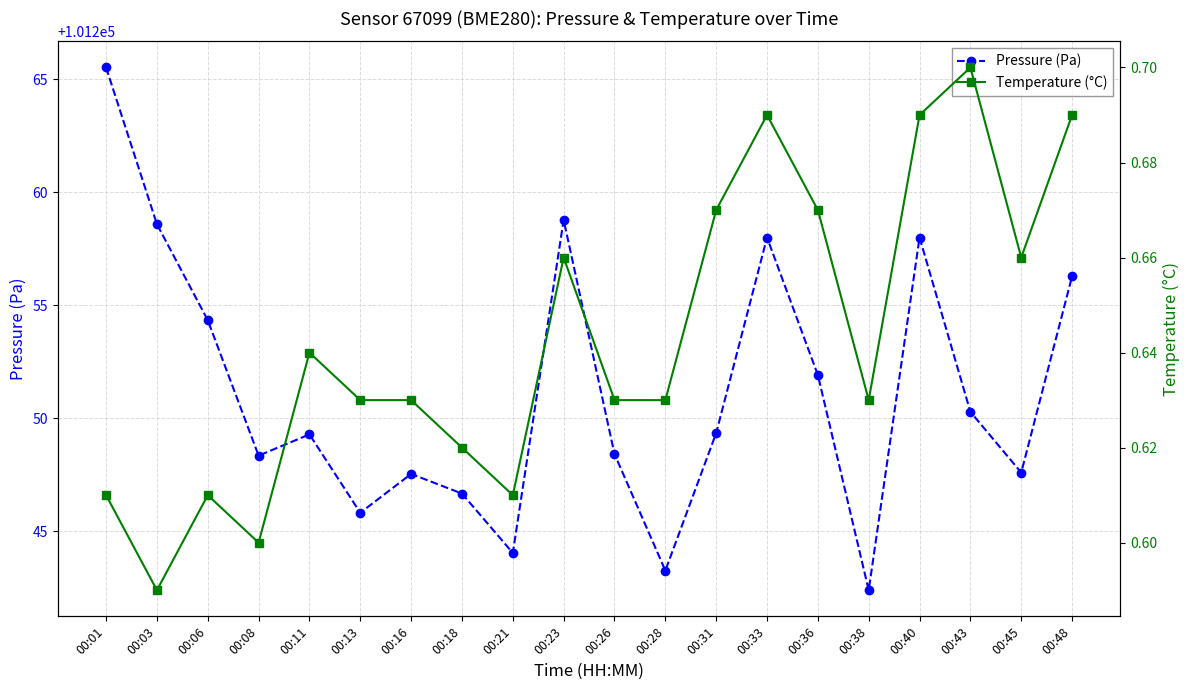

List the series in order of their peak value, lowest first.

Temperature (°C), Pressure (Pa)